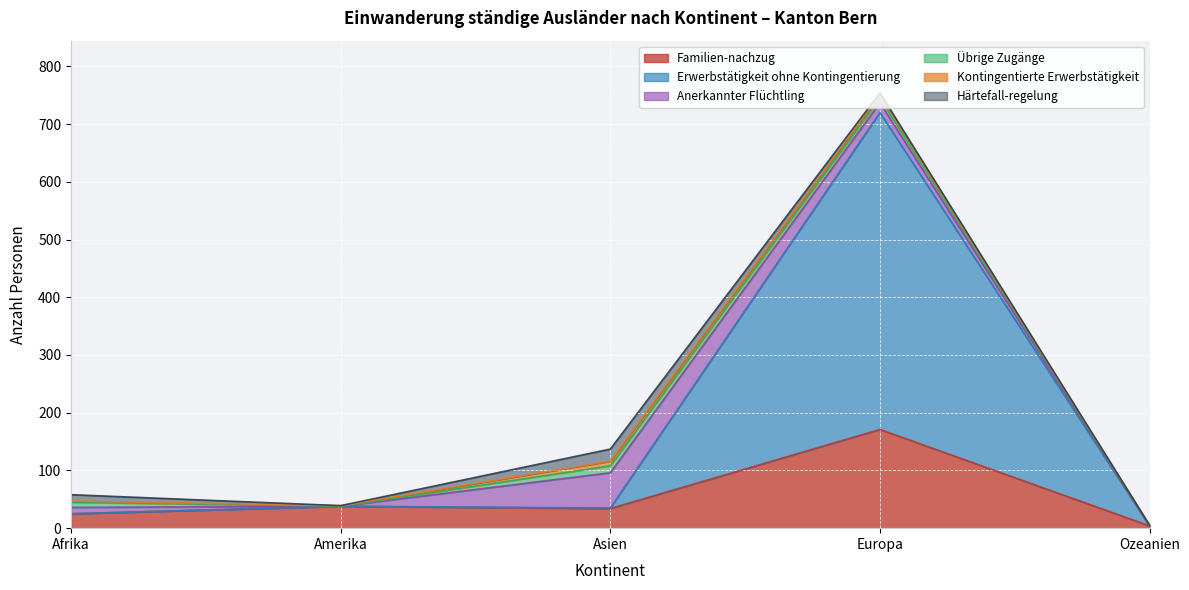

At which category is the sum across all series the highest?

Europa